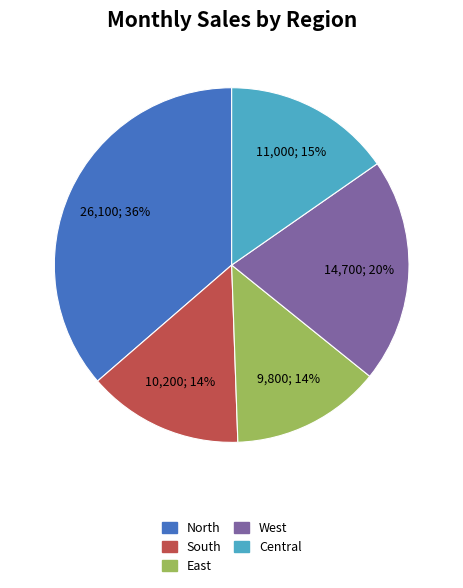

Combined, do East and Central account for over 50%?

No